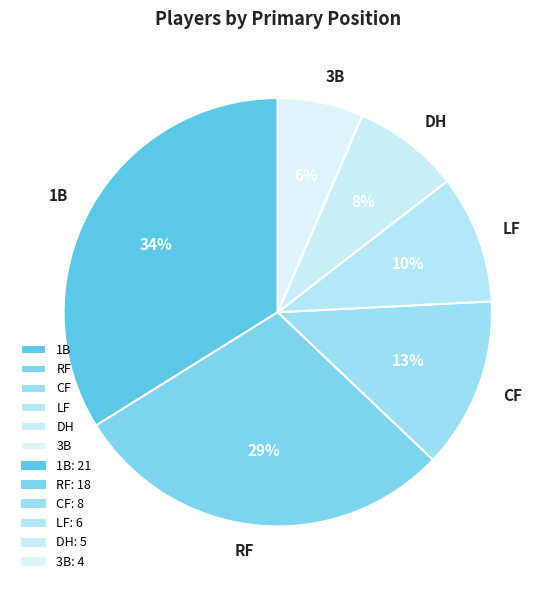

Does RF account for over 50% of the chart?

No